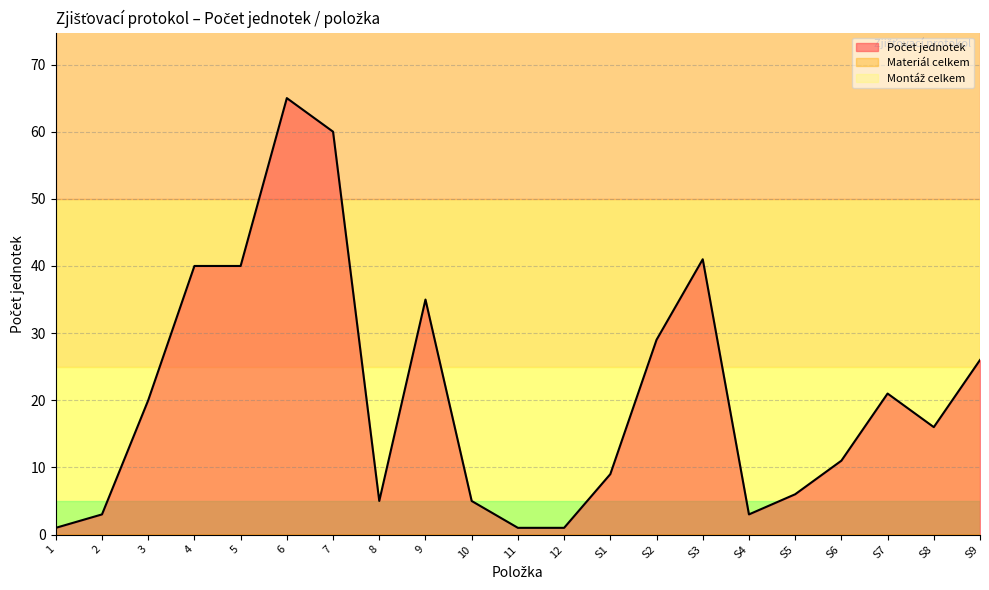

Which series has the largest total across all categories?

Počet jednotek